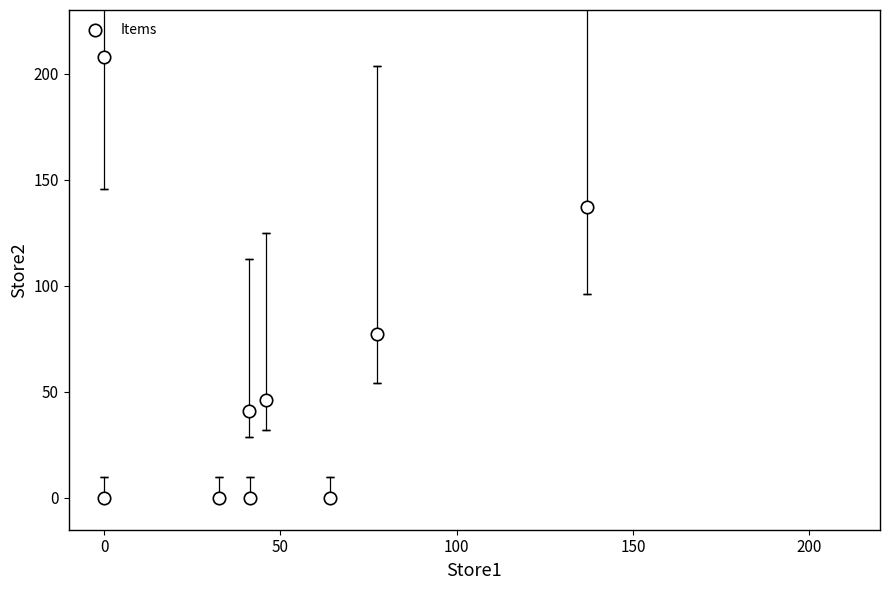

What is the range of Y values (max minus min)?

208.0